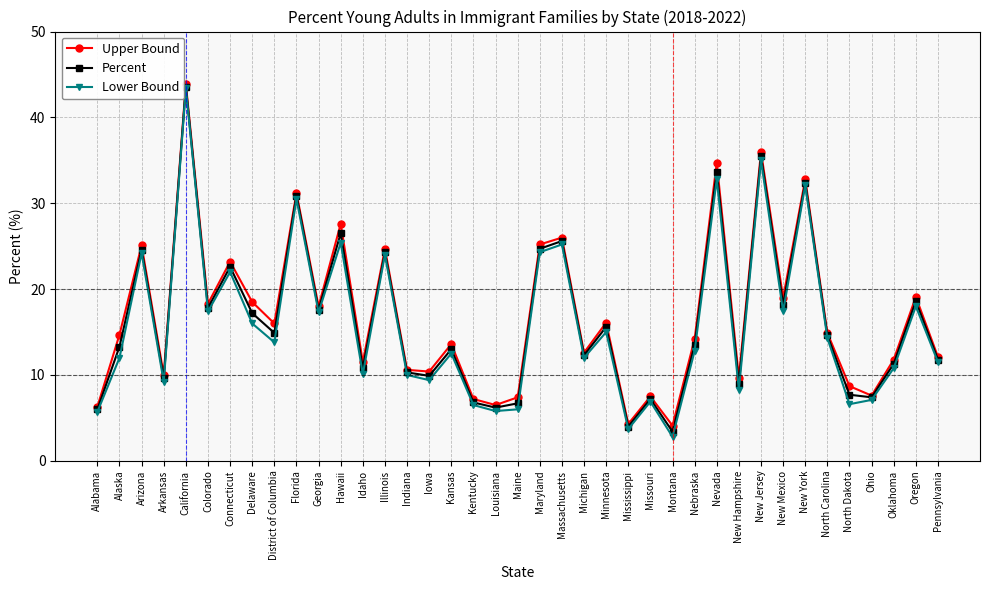

What position from the right is Oklahoma?

3